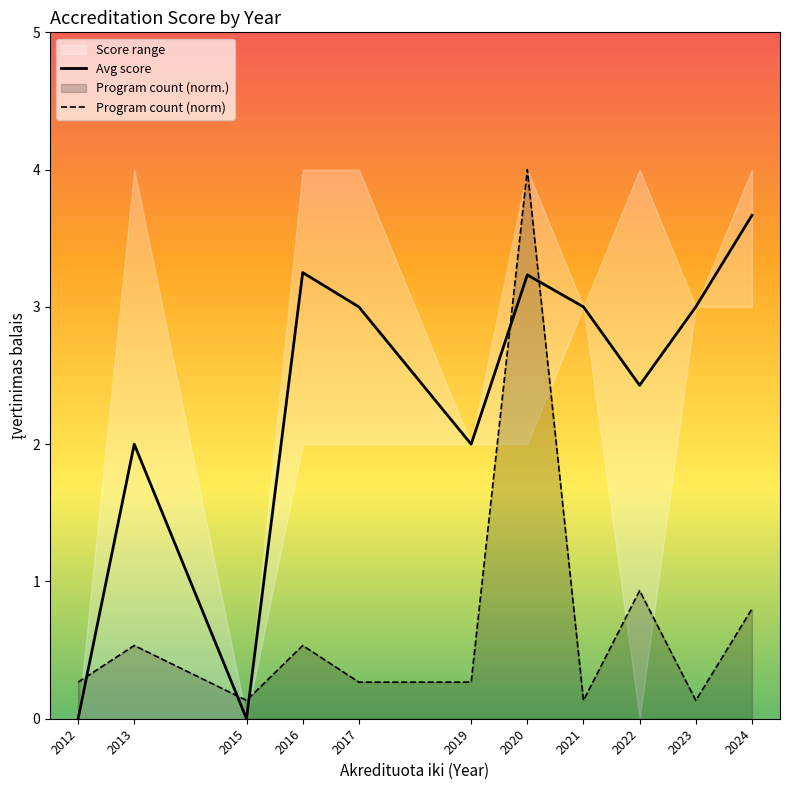

What is the difference between the maximum and minimum values in the Program count (norm) series?

3.9